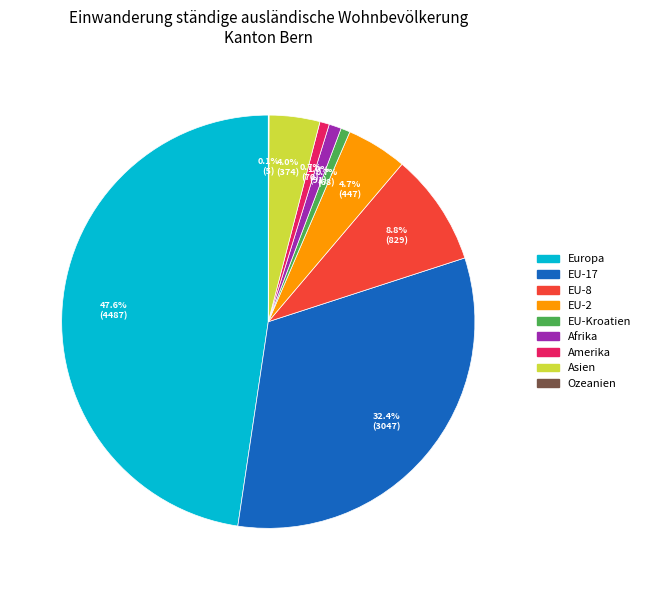

To the nearest percent, what percentage of the pie is EU-8?

9%